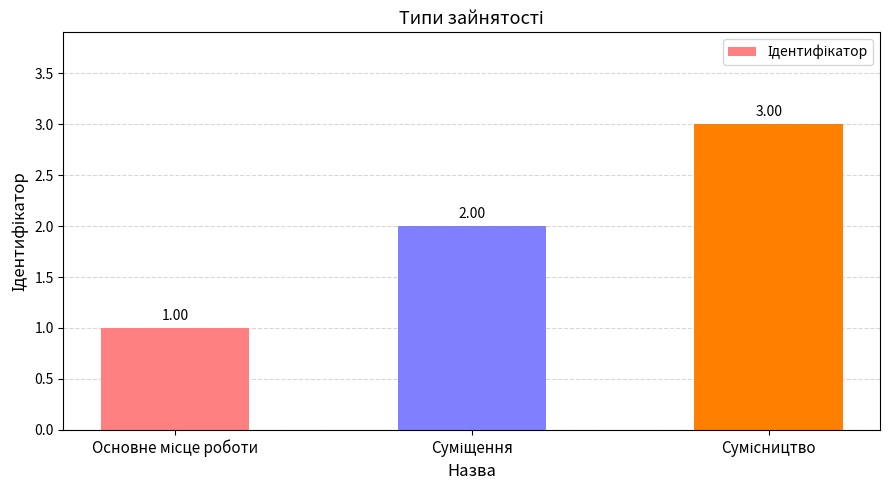

What is the maximum value shown in the chart?

3